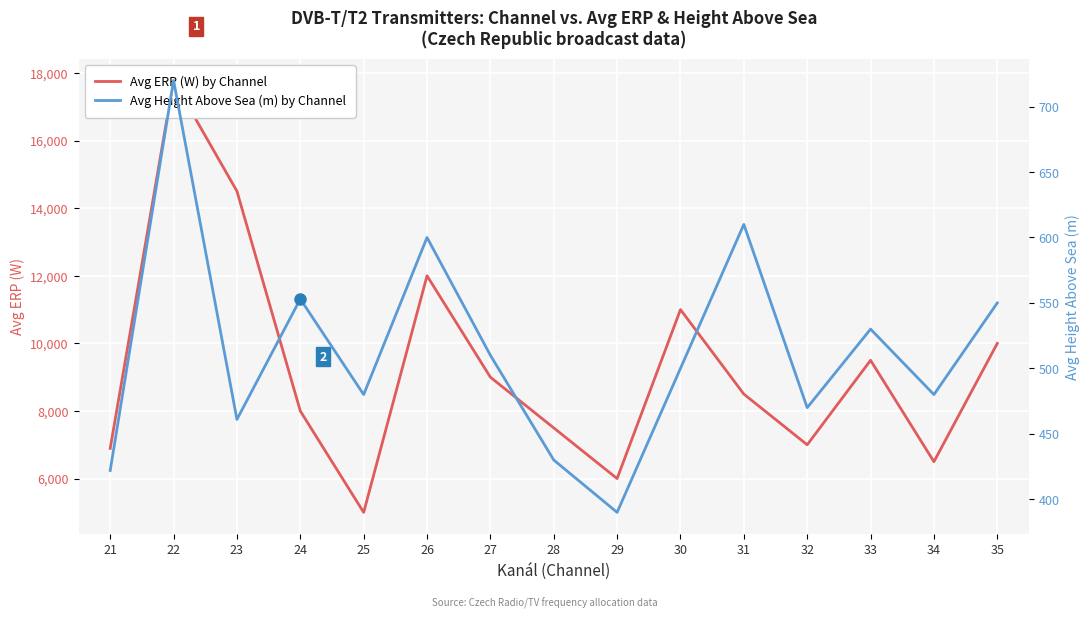

What is the difference between the second highest and minimum values in the Avg Height Above Sea (m) by Channel series?

220